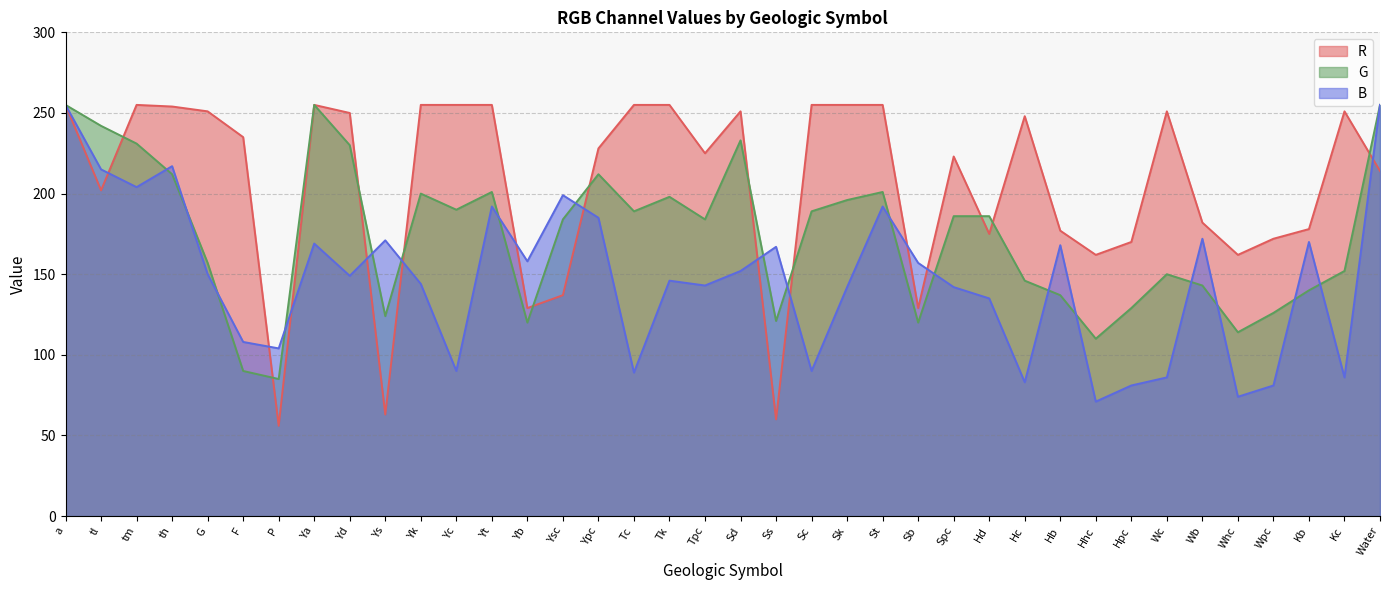

After their last crossing, which series has the higher values: G or B?

G